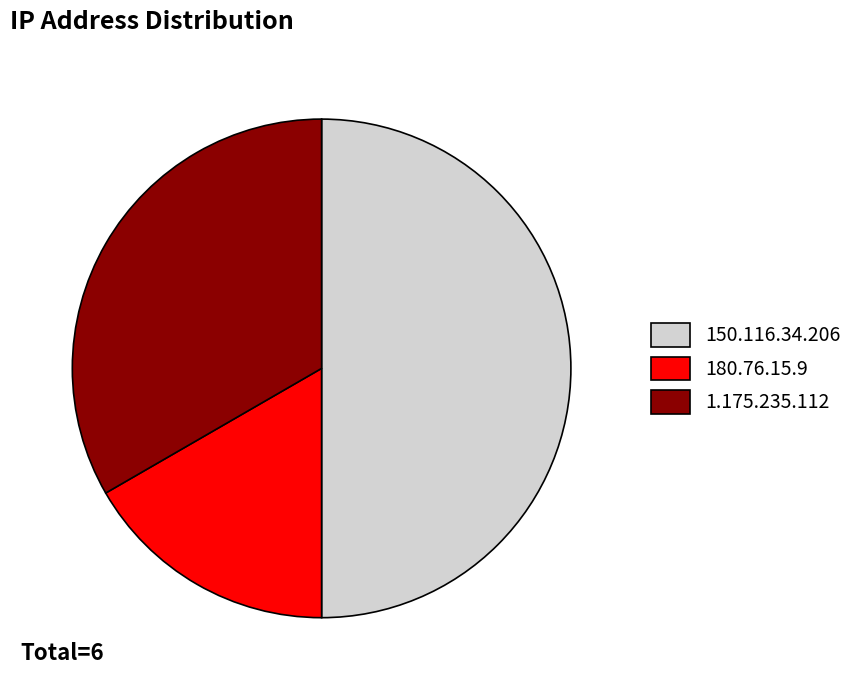

Rank the categories by value from lowest to highest.

180.76.15.9, 1.175.235.112, 150.116.34.206